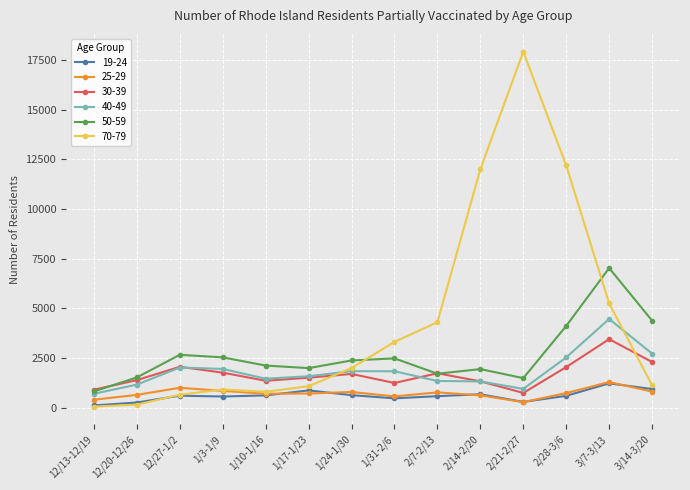

Which series has the largest total across all categories?

70-79